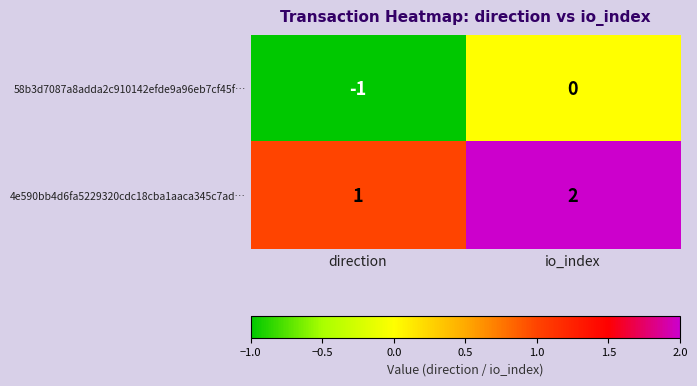

List the series in order of their peak value, lowest first.

58b3d7087a8adda2c910142efde9a96eb7cf45f…, 4e590bb4d6fa5229320cdc18cba1aaca345c7ad…